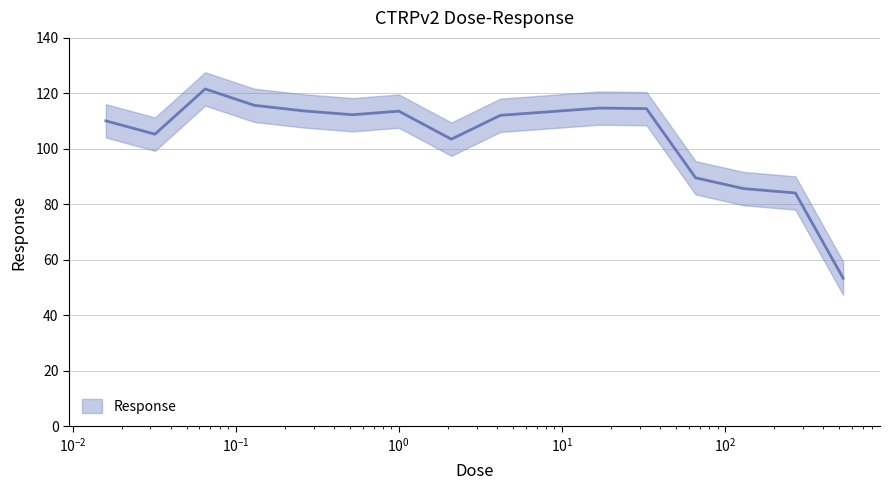

What is the approximate value at 4.2?

112.1